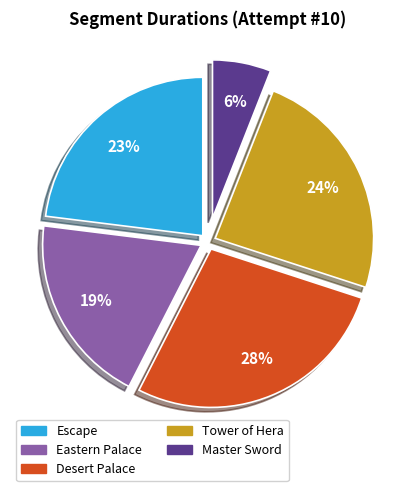

Is there any slice that represents more than half of the pie?

No